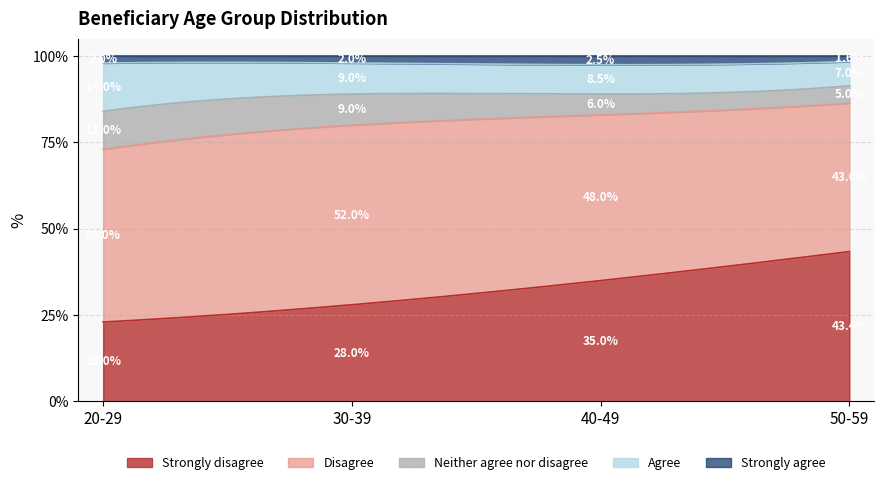

What is the highest value of the Strongly disagree series?

43.4